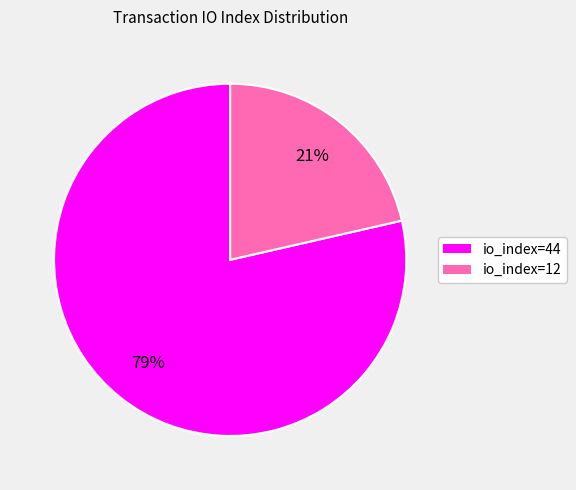

Is io_index=44 the majority of the pie?

Yes